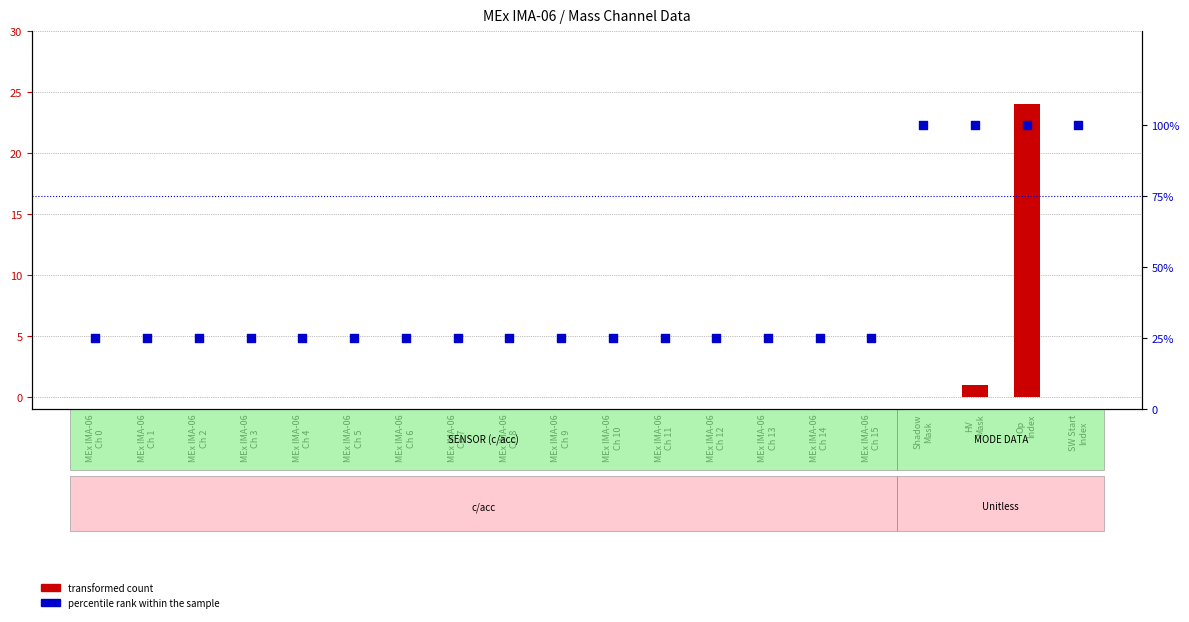

Is the value of transformed count at MEx IMA-06
Ch 10 greater than the value of percentile rank within the sample at MEx IMA-06
Ch 12?

No